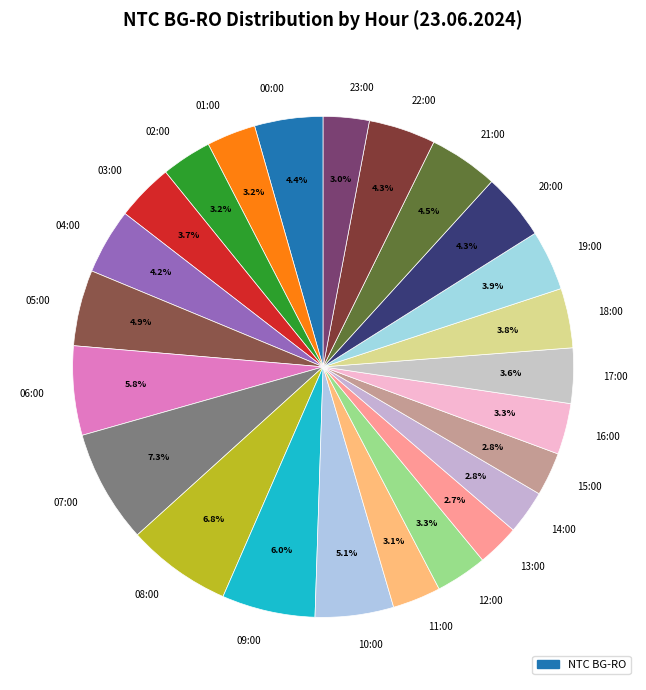

What percentage is the 15:00 slice, to the nearest percent?

3%